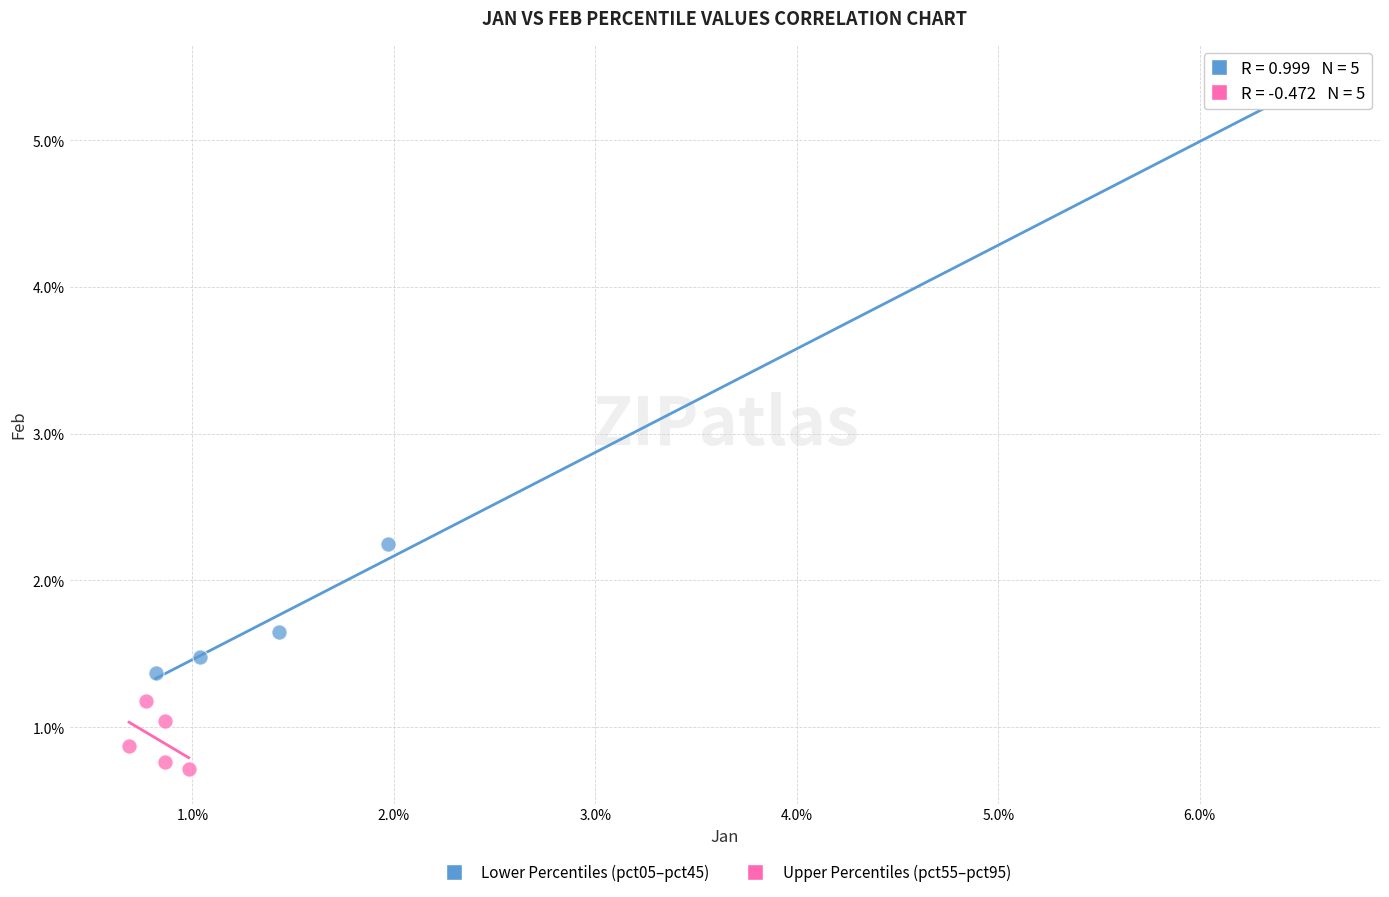

Which series contains the highest Y value?

Lower Percentiles (pct05–pct45)